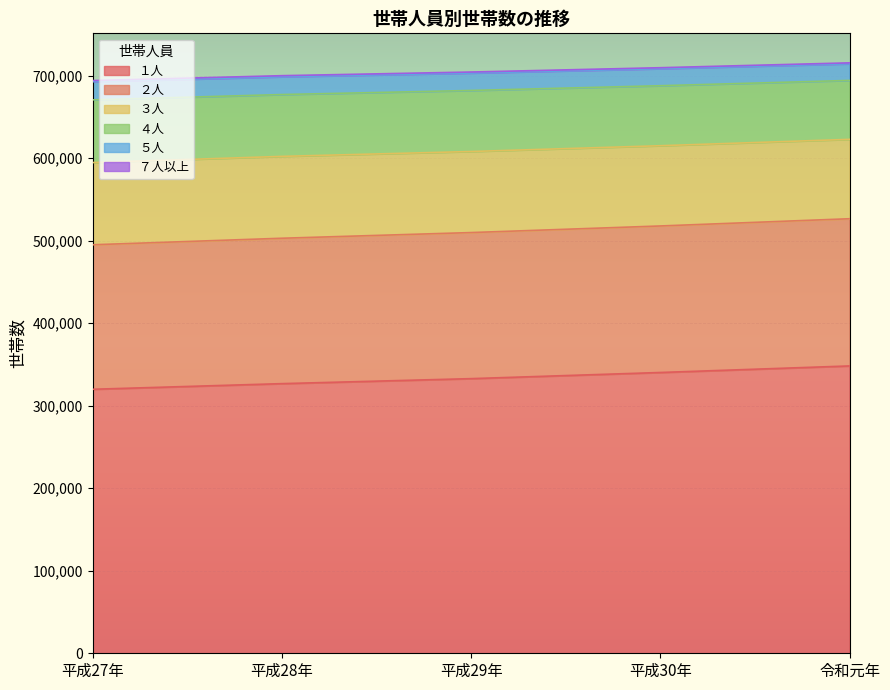

What are all the series names shown in the legend?

１人, ２人, ３人, ４人, ５人, ７人以上